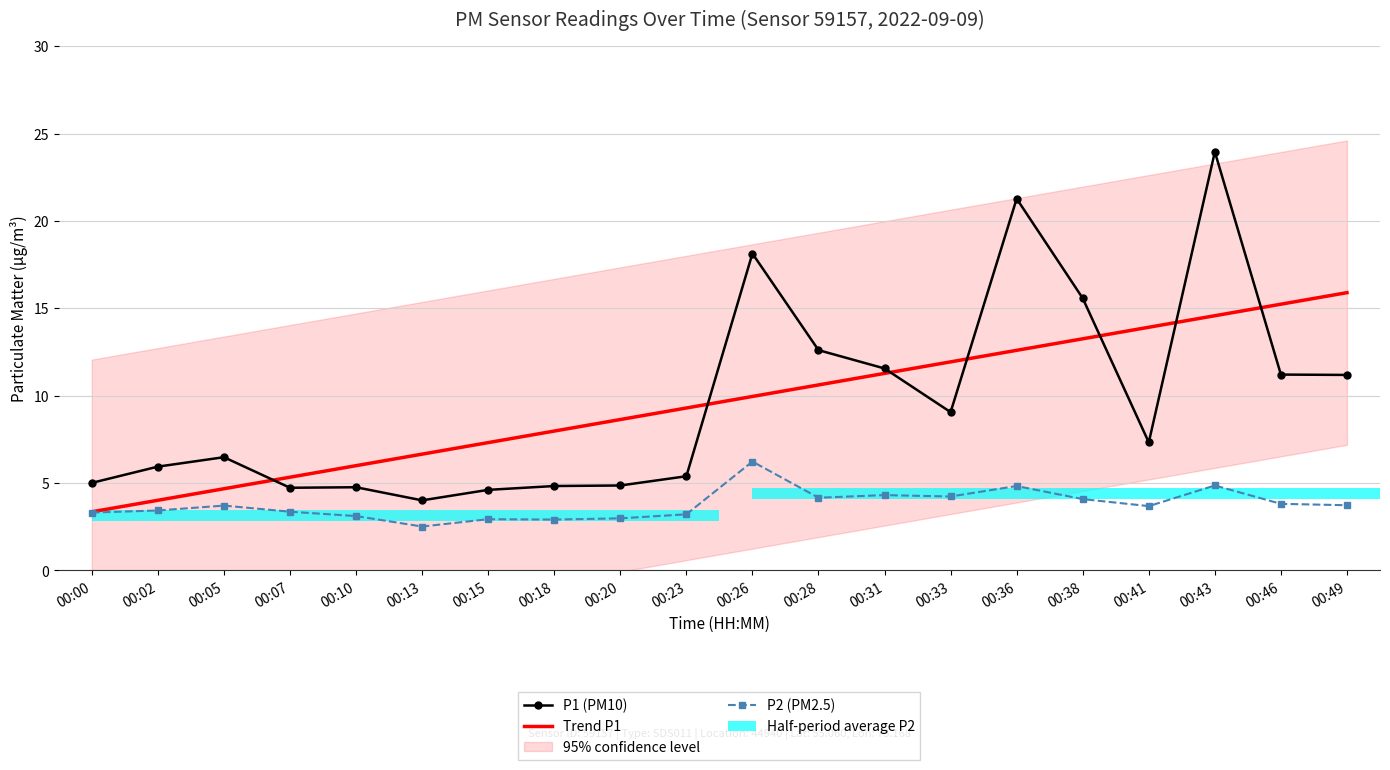

What is the value of the P1 (PM10) bar at the 6th from the left?

4.0